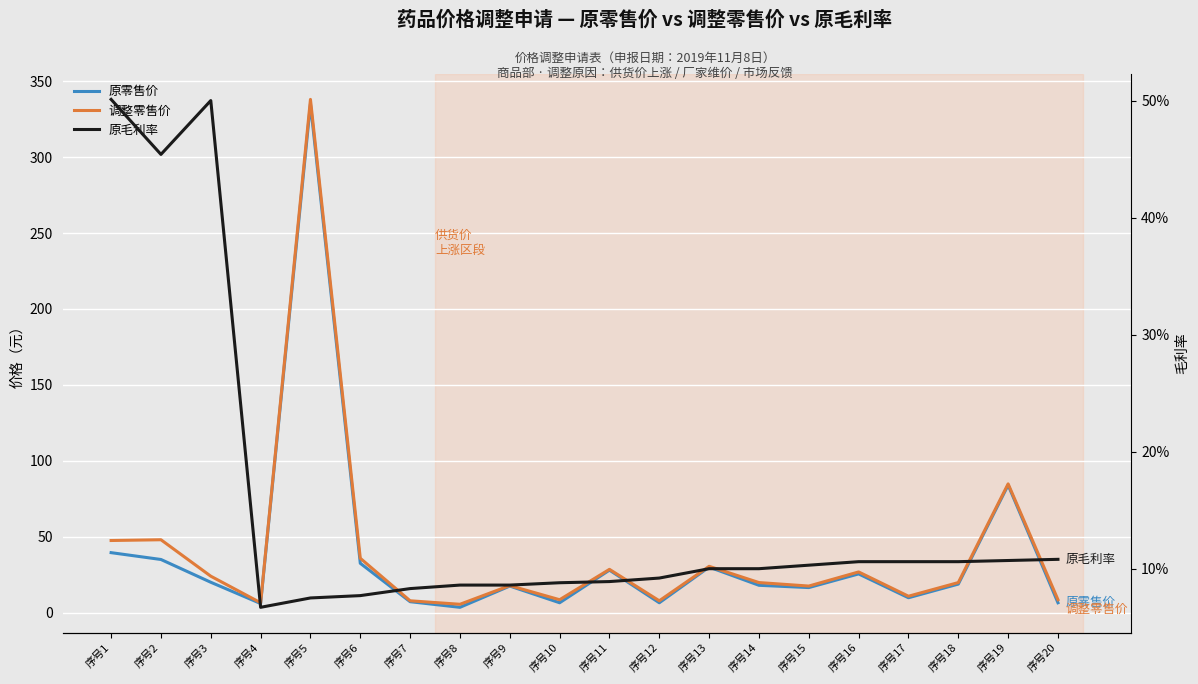

Between 序号14 and 序号20, which series saw the biggest shift?

原零售价